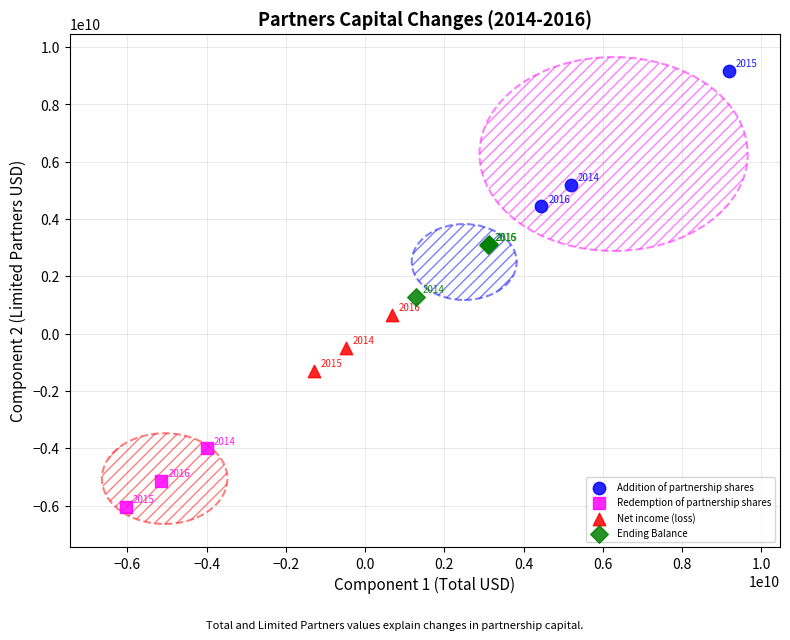

Which series reaches the minimum Y coordinate?

Redemption of partnership shares